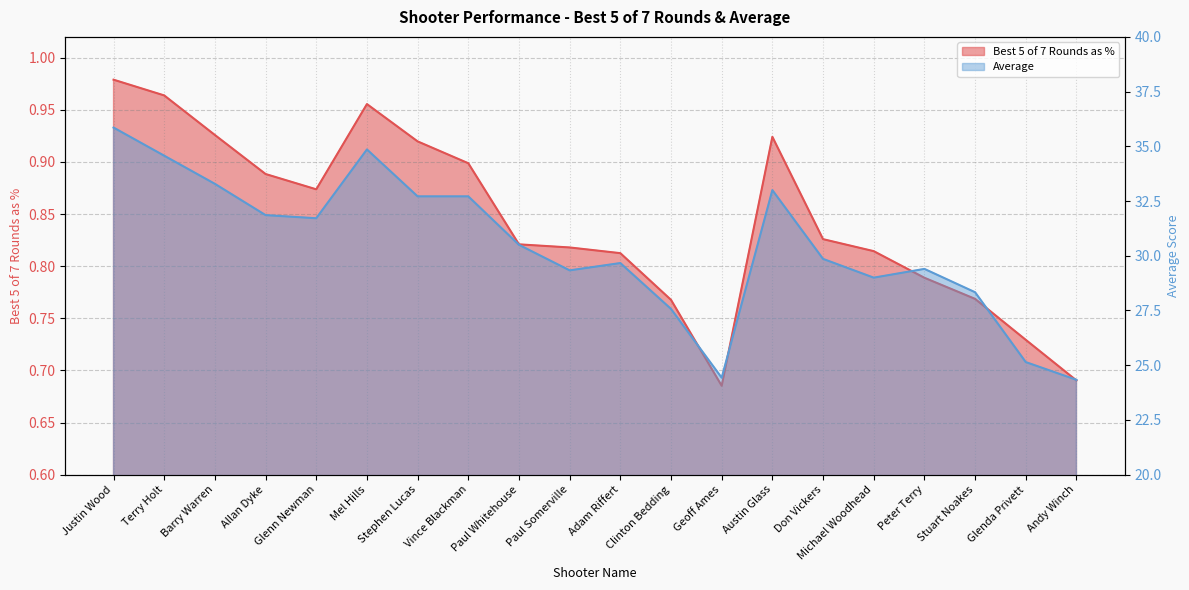

Rank the series by their maximum value, from lowest to highest.

Best 5 of 7 Rounds as %, Average